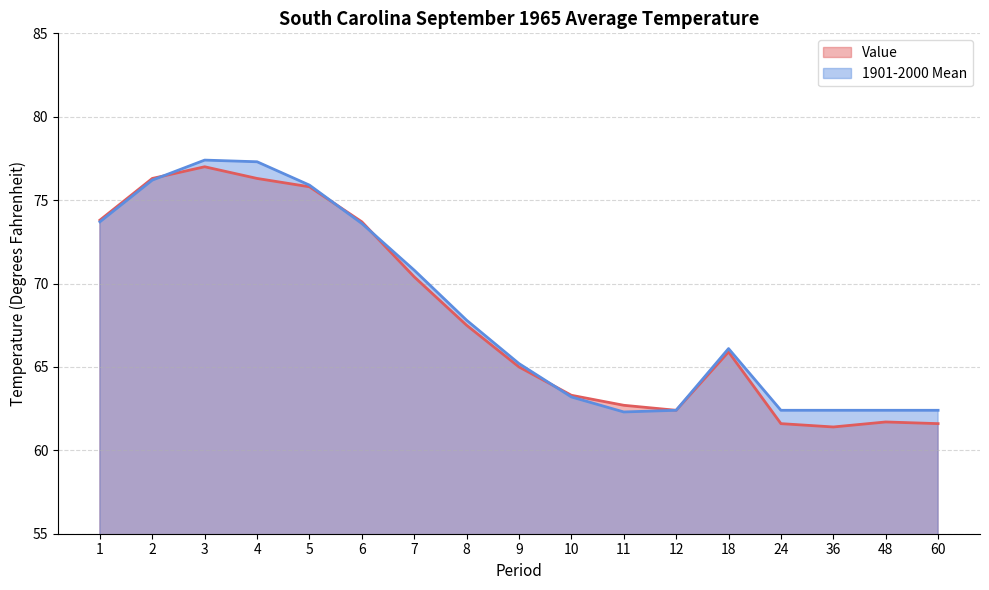

How many interior local valleys does the Value series have?

2